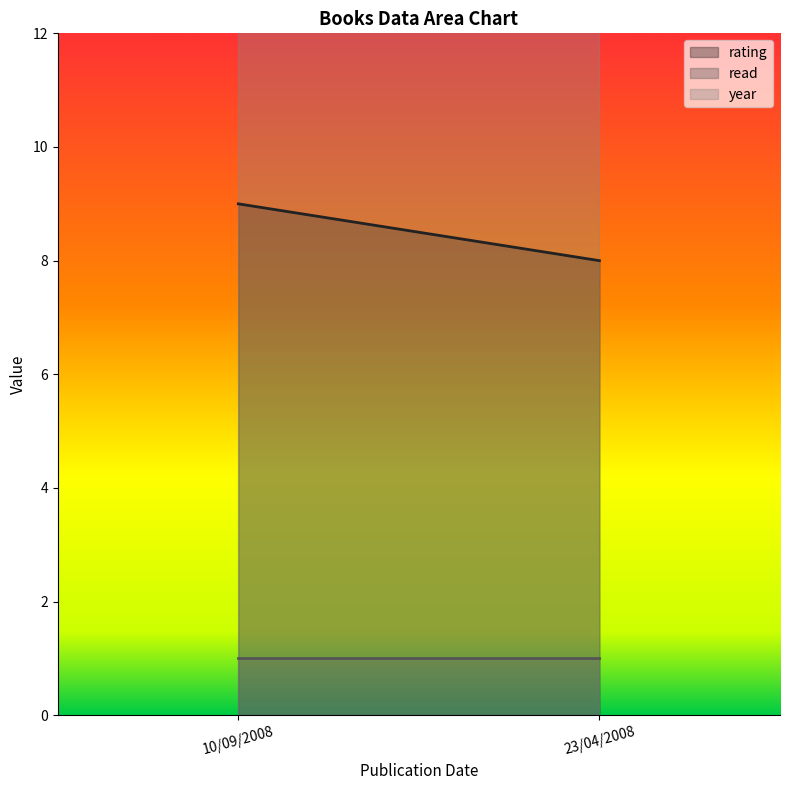

What is the label of the 1st point from the right?

23/04/2008